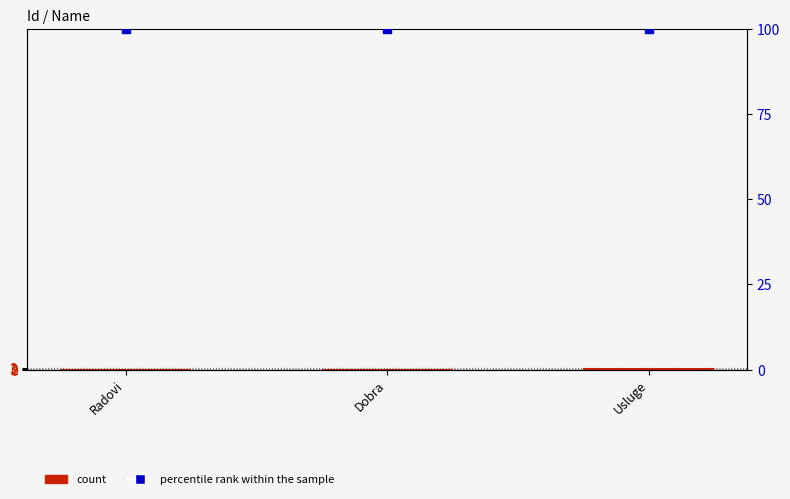

Which series contains the lowest Y value?

count